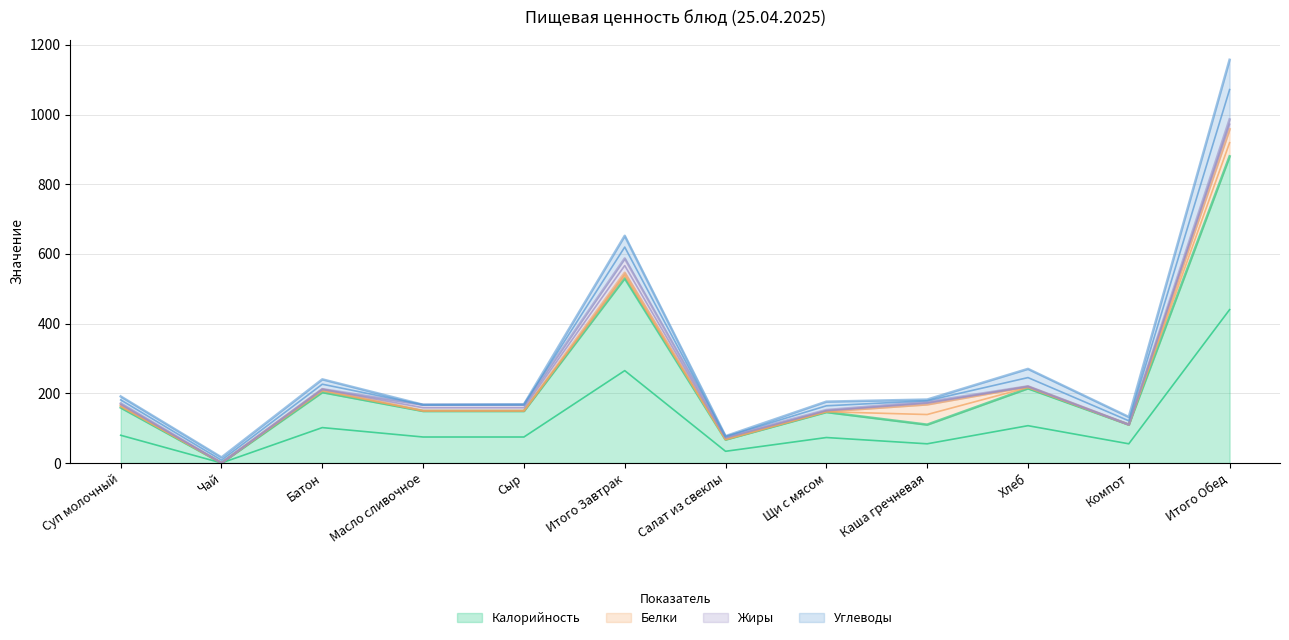

Count the number of categories in the chart.

12